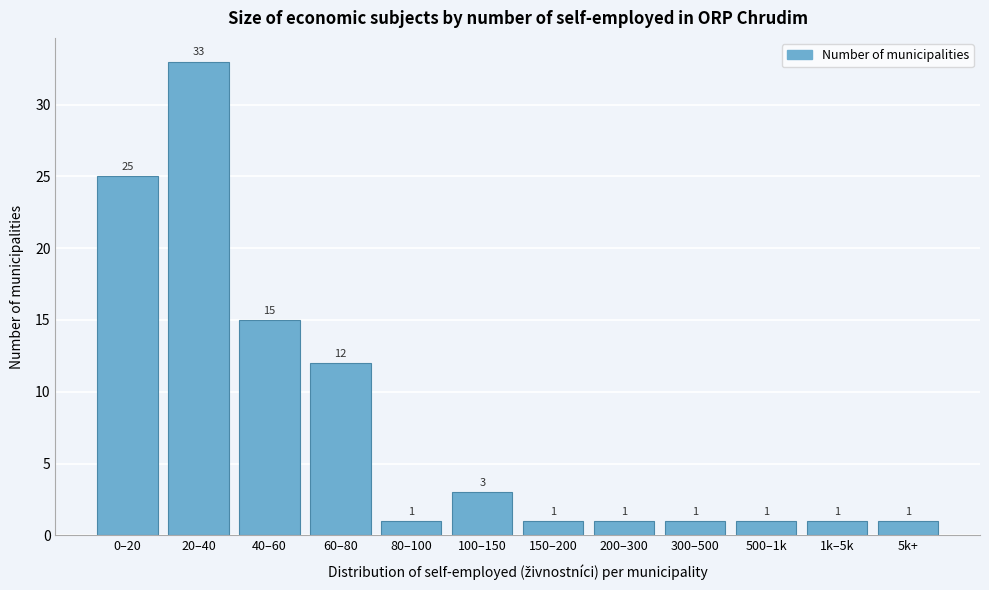

Reading right to left, list all the values displayed in this chart.

5k+=1	1k–5k=1	500–1k=1	300–500=1	200–300=1	150–200=1	100–150=3	80–100=1	60–80=12	40–60=15	20–40=33	0–20=25